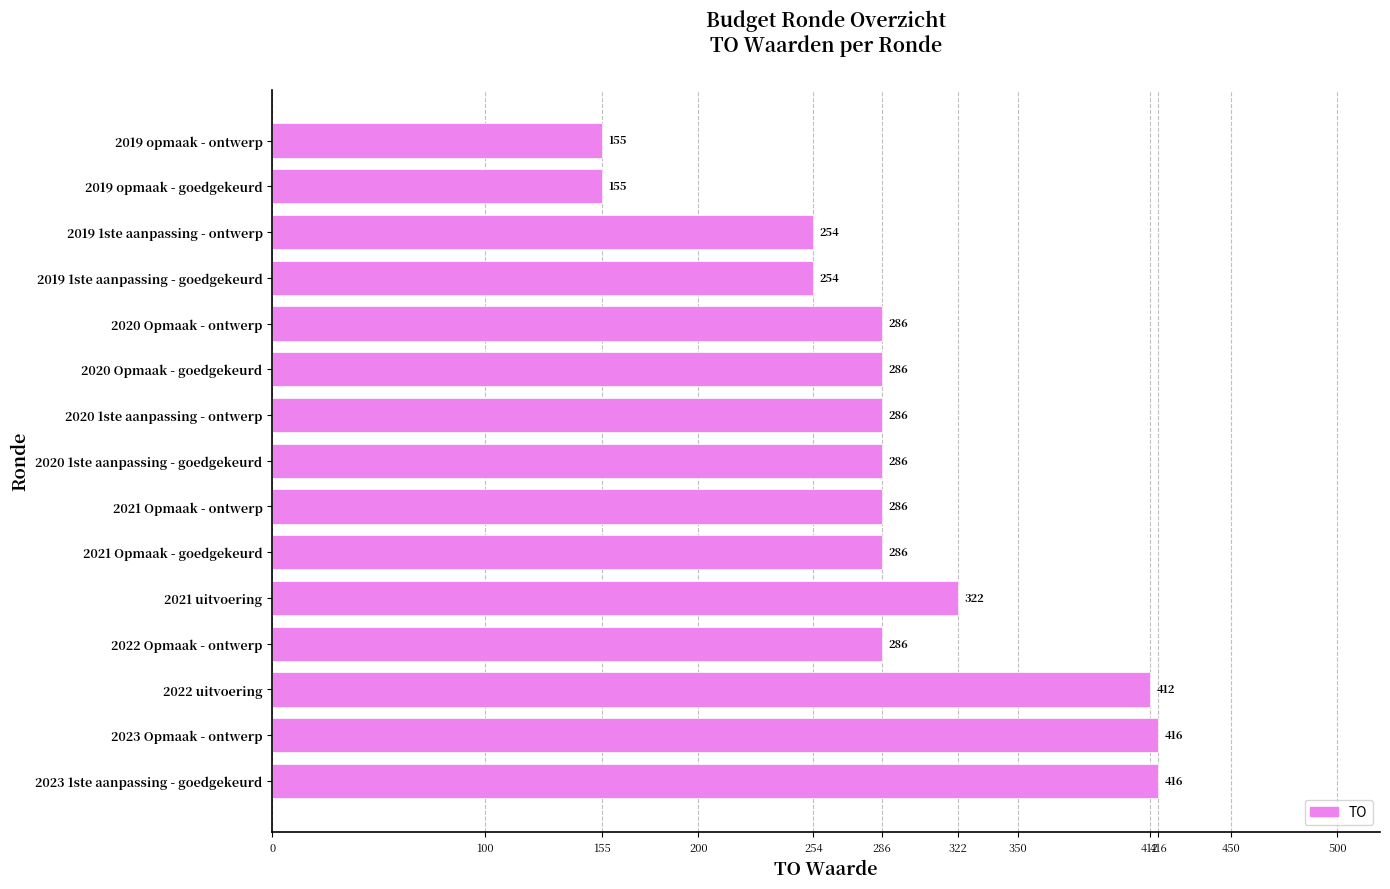

Reading top to bottom, what are all the values shown in this chart?

155	155	254	254	286	286	286	286	286	286	322	286	412	416	416